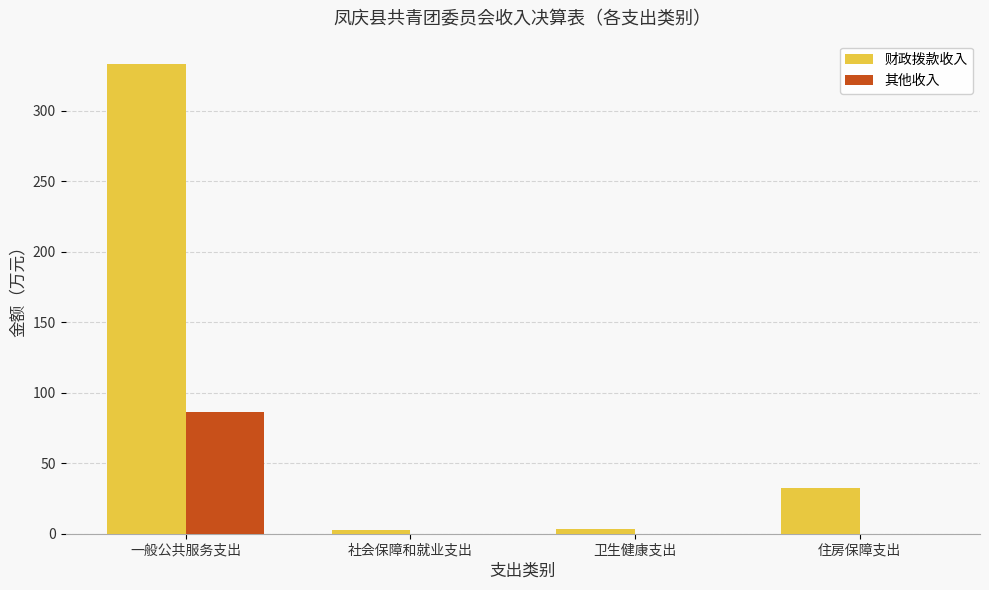

What is the average value of the 其他收入 series?

21.6